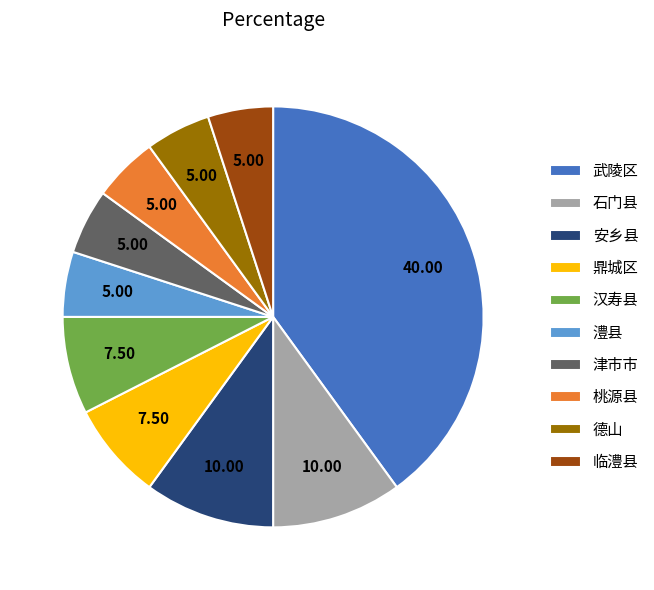

Which category has the biggest portion of the pie?

武陵区